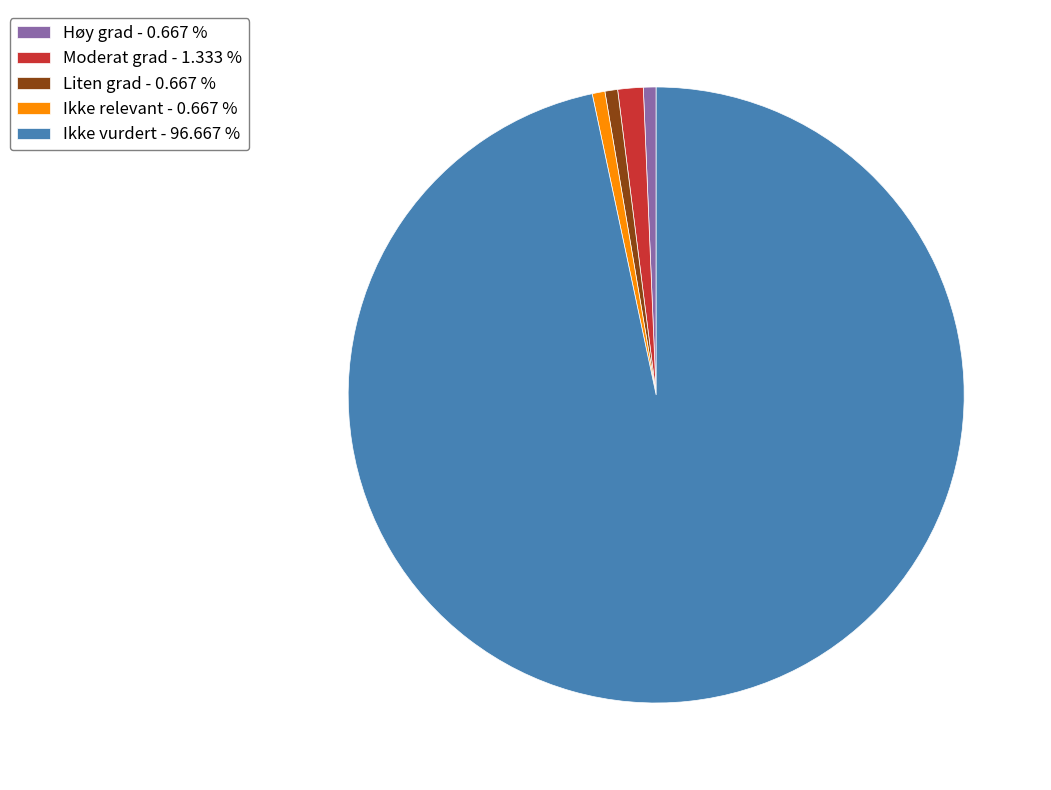

True or false: Moderat grad accounts for 14% of the total.

False